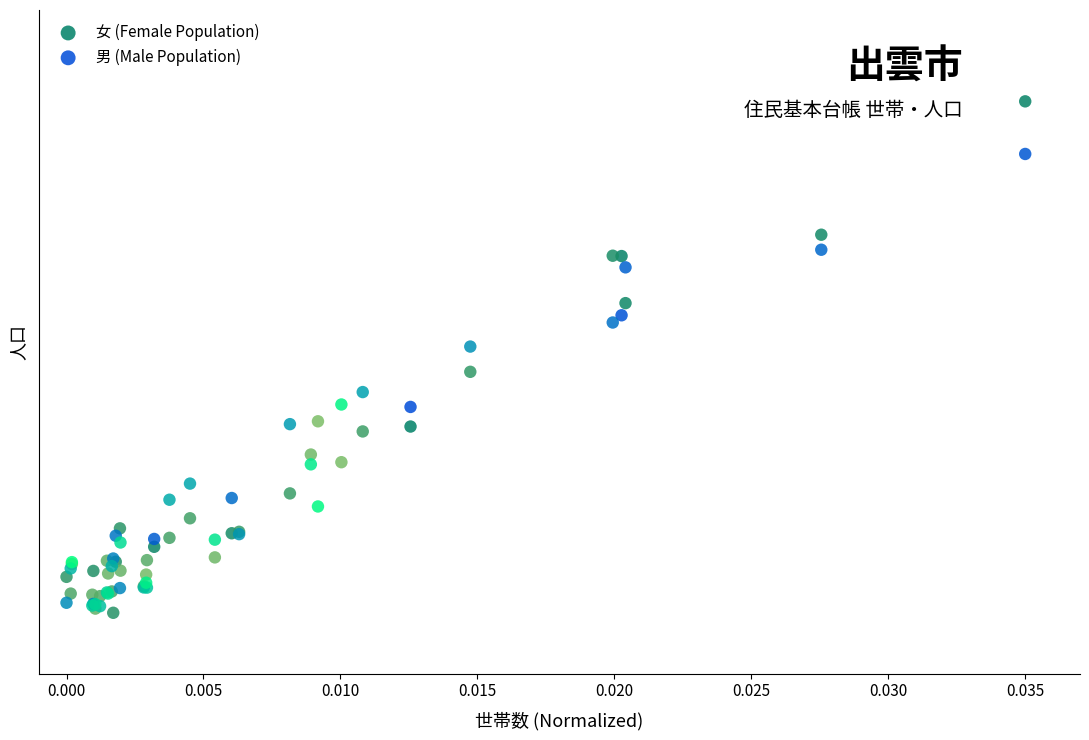

Which series reaches the maximum Y coordinate?

女 (Female Population)